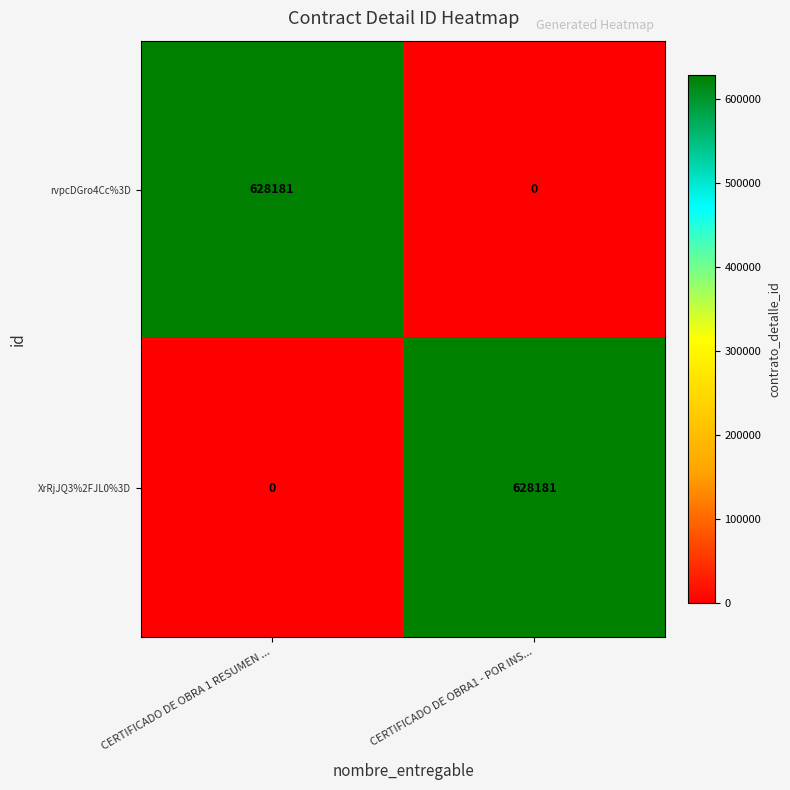

Is it true that XrRjJQ3%2FJL0%3D equals 355618 at CERTIFICADO DE OBRA1 - POR INS...?

False